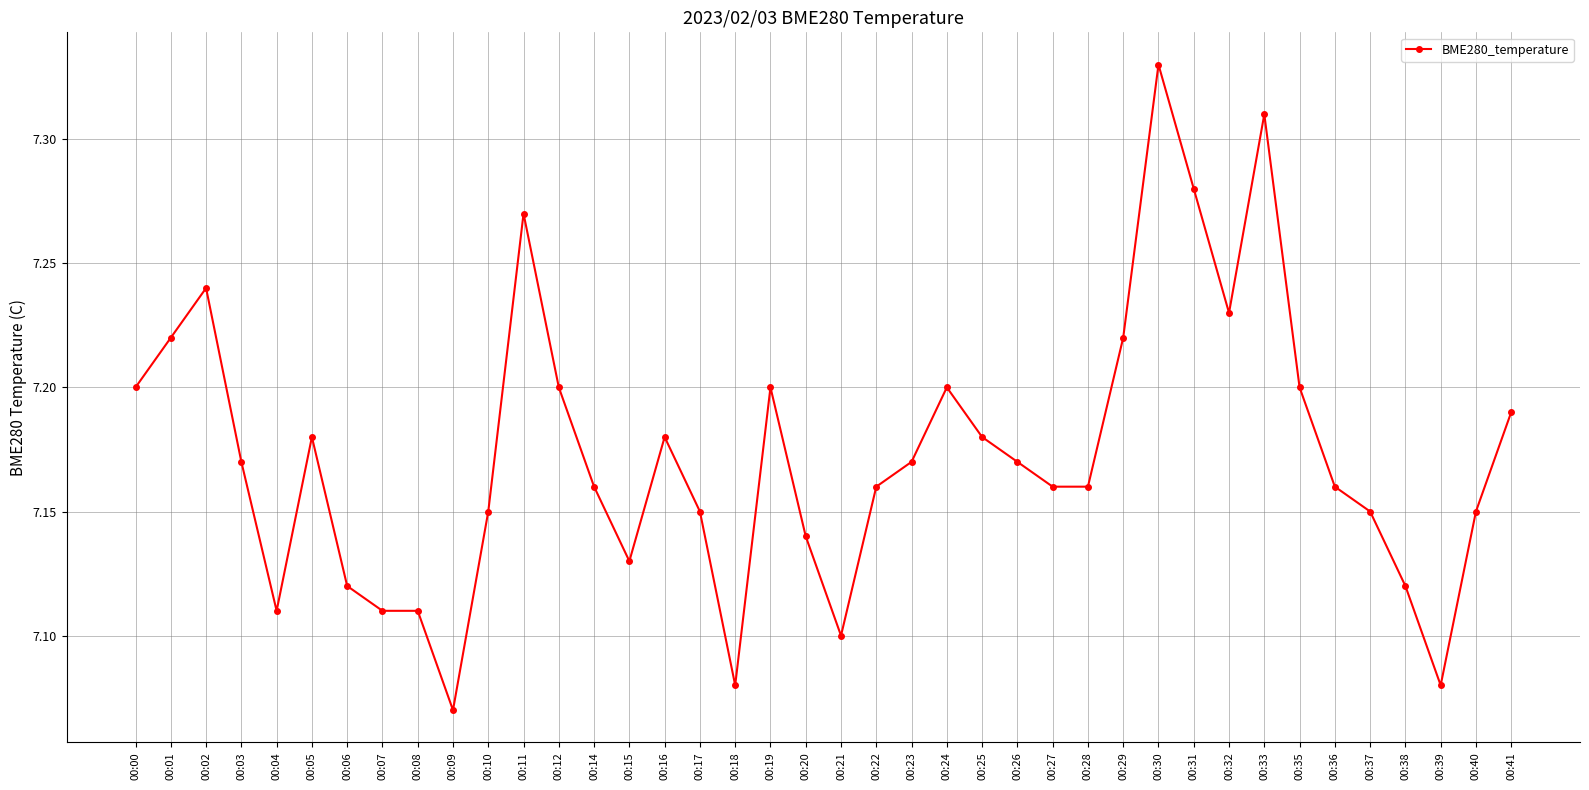

What is the difference between the maximum and minimum values?

0.3